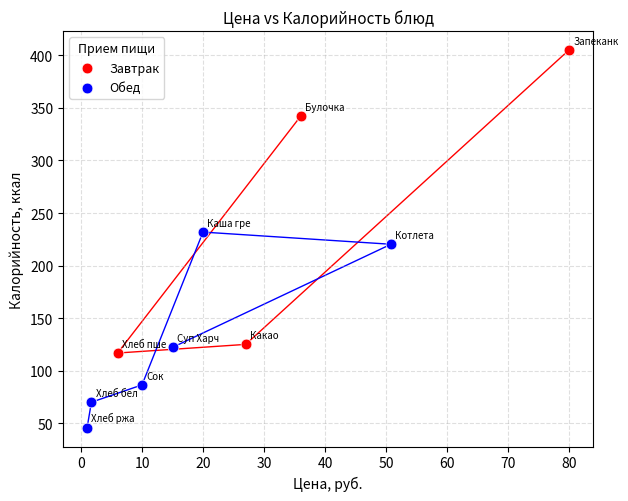

Which series contains the highest Y value?

Завтрак